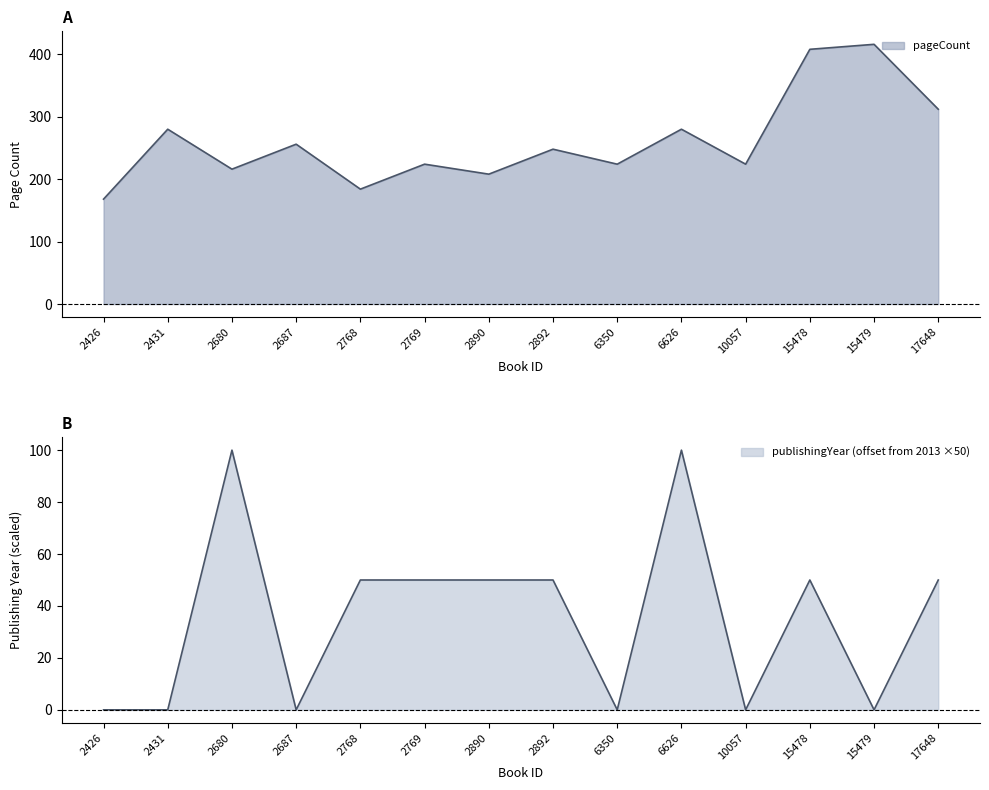

What is the total value across all series at 2769?

274